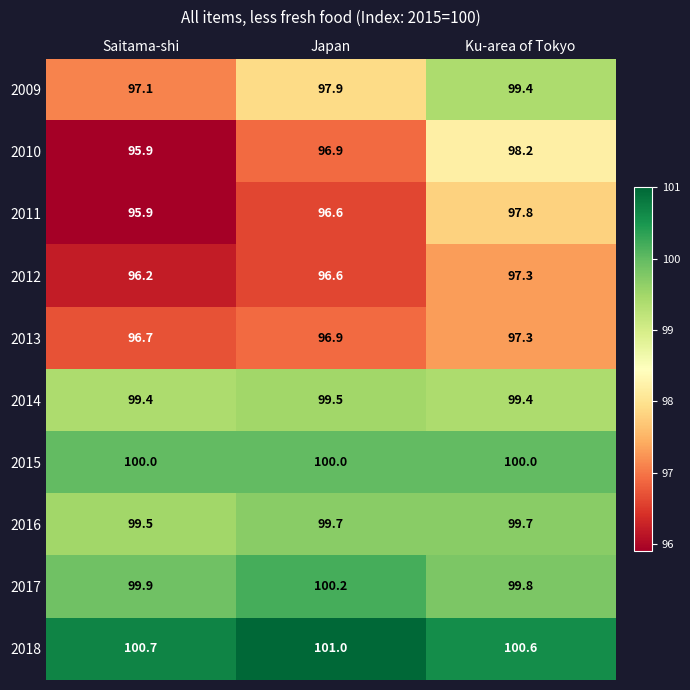

Reading left to right, what are all the values shown in this chart?

2009: Saitama-shi=97.1	Japan=97.9	Ku-area of Tokyo=99.4
2010: Saitama-shi=95.9	Japan=96.9	Ku-area of Tokyo=98.2
2011: Saitama-shi=95.9	Japan=96.6	Ku-area of Tokyo=97.8
2012: Saitama-shi=96.2	Japan=96.6	Ku-area of Tokyo=97.3
2013: Saitama-shi=96.7	Japan=96.9	Ku-area of Tokyo=97.3
2014: Saitama-shi=99.4	Japan=99.5	Ku-area of Tokyo=99.4
2015: Saitama-shi=100.0	Japan=100.0	Ku-area of Tokyo=100.0
2016: Saitama-shi=99.5	Japan=99.7	Ku-area of Tokyo=99.7
2017: Saitama-shi=99.9	Japan=100.2	Ku-area of Tokyo=99.8
2018: Saitama-shi=100.7	Japan=101.0	Ku-area of Tokyo=100.6